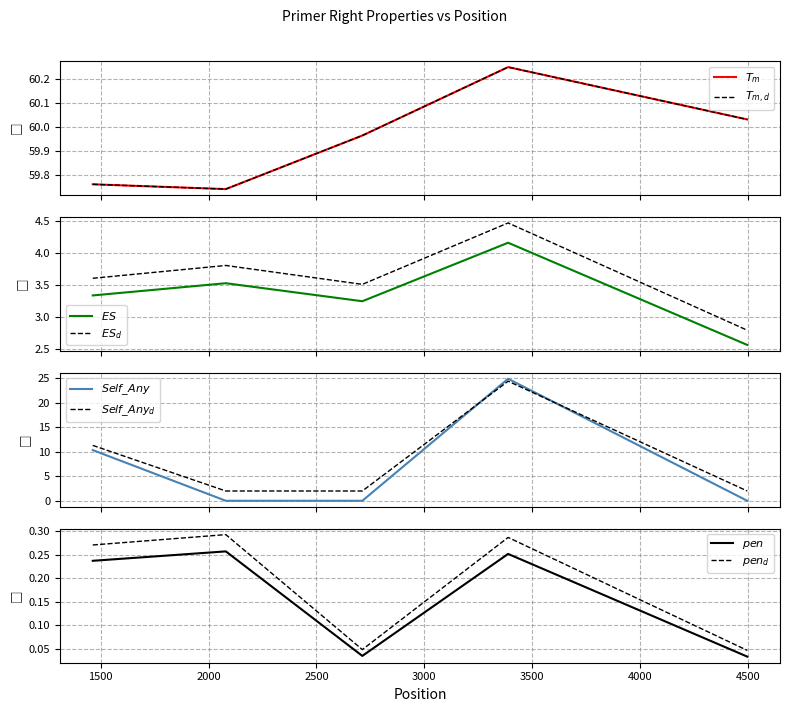

True or false: PRIMER_RIGHT_0_END_STABILITY and pen cross at least once.

False